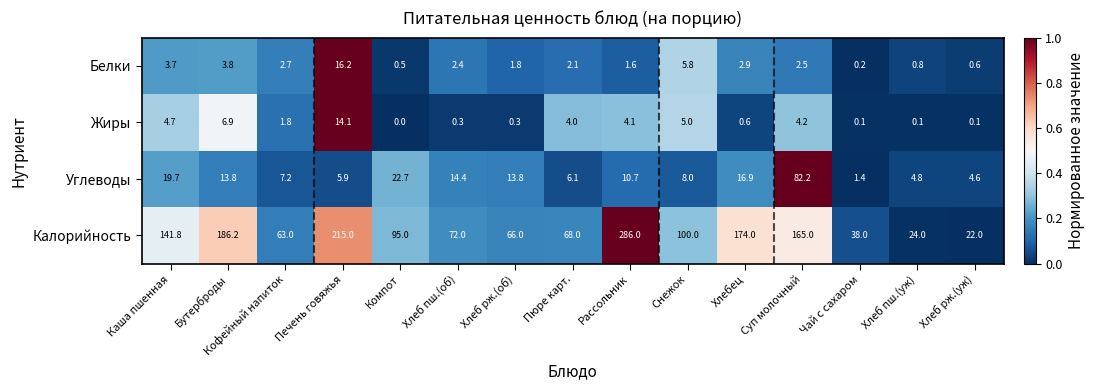

What is the difference between the Калорийность values at Хлеб пш.(уж) and Хлеб пш.(об)?

48.0